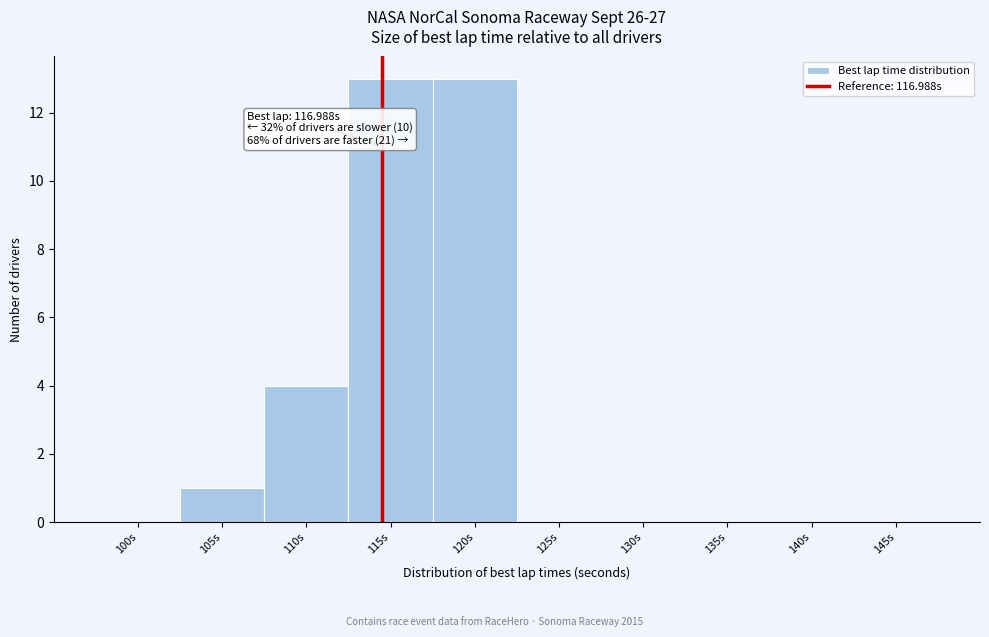

Reading left to right, what are all the values shown in this chart?

100s=0	105s=1	110s=4	115s=13	120s=13	125s=0	130s=0	135s=0	140s=0	145s=0